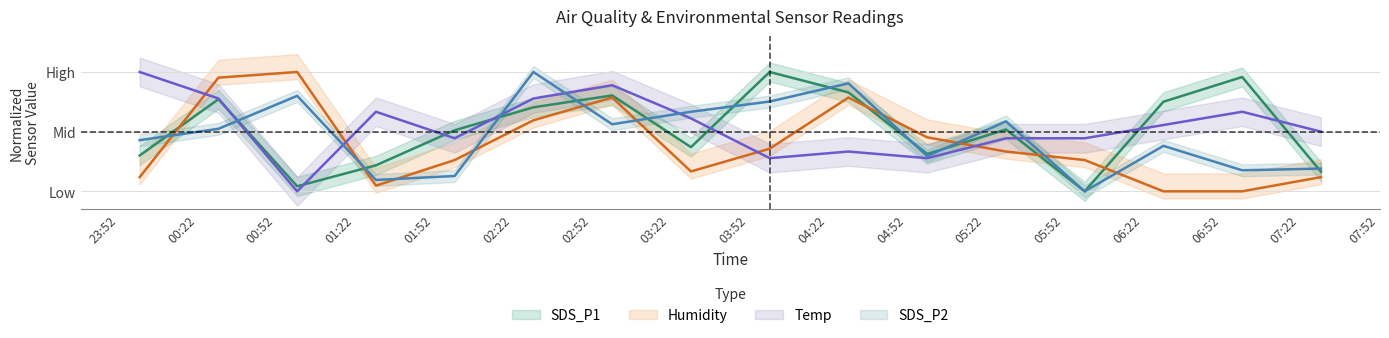

True or false: Temp has a value of 0.2 at 2022/07/20 03:30.

False